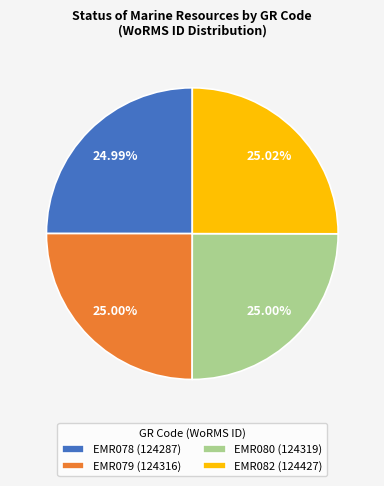

Is the sum of EMR079 (124316) and EMR080 (124319) greater than half?

No